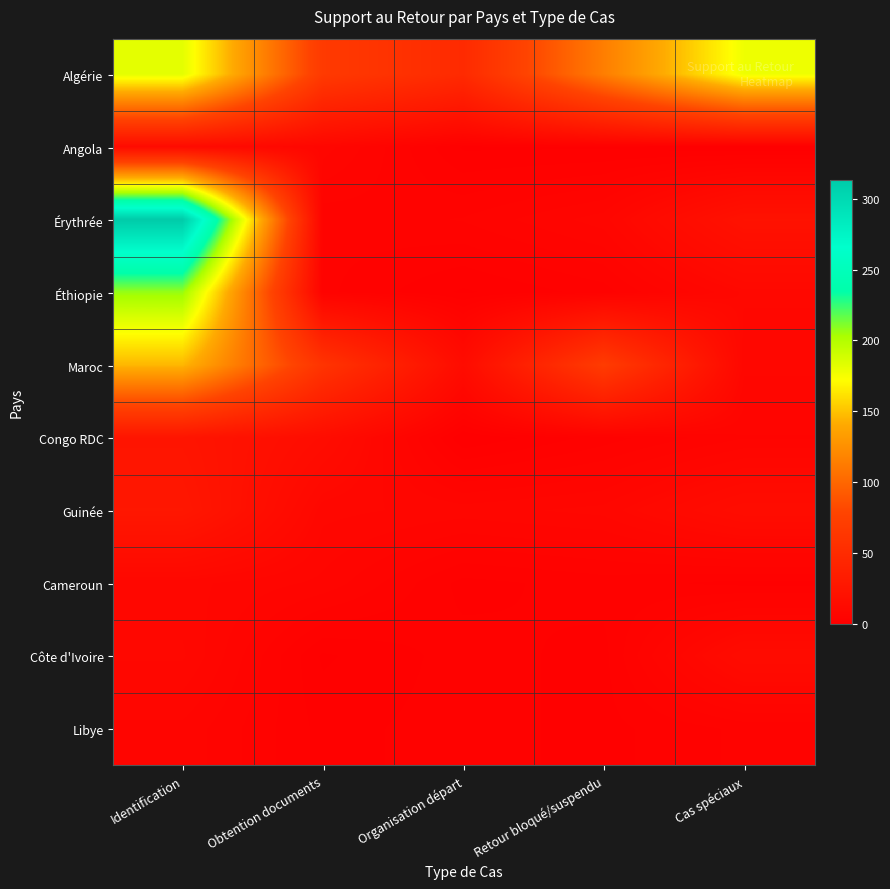

Count the number of categories in the chart.

5